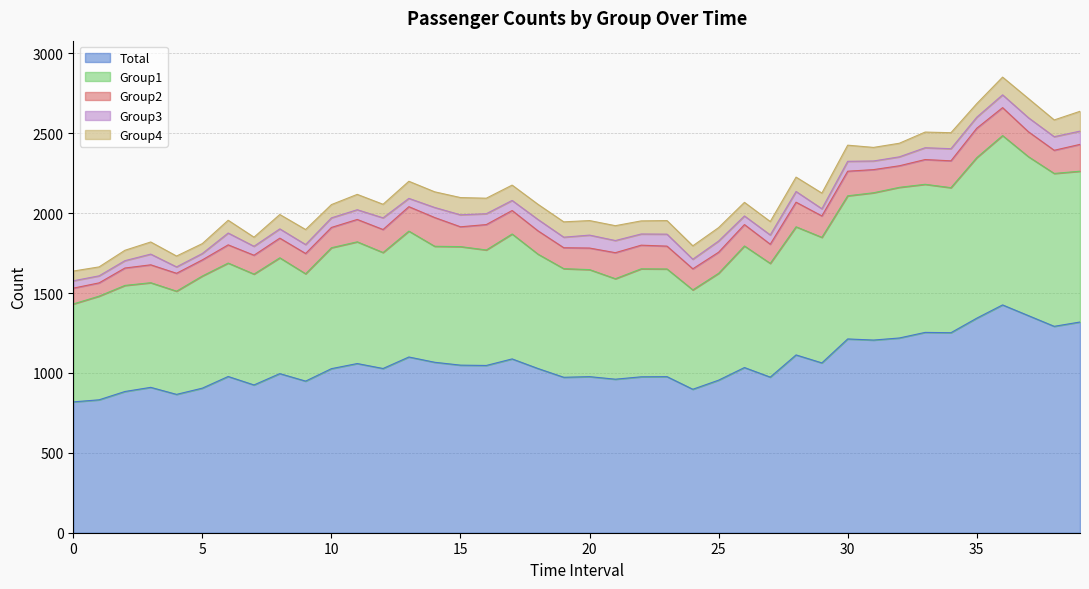

What are all the series names shown in the legend?

Total, Group1, Group2, Group3, Group4